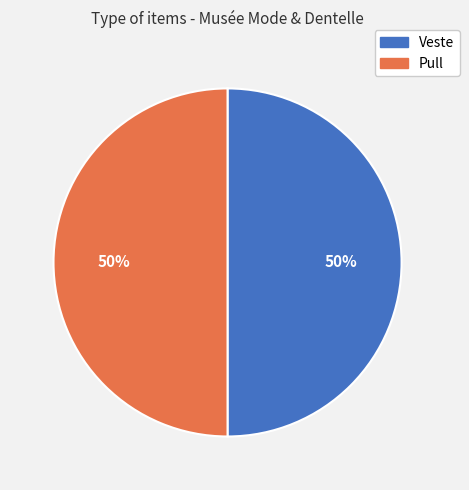

To the nearest percent, what percentage of the pie is Pull?

50%